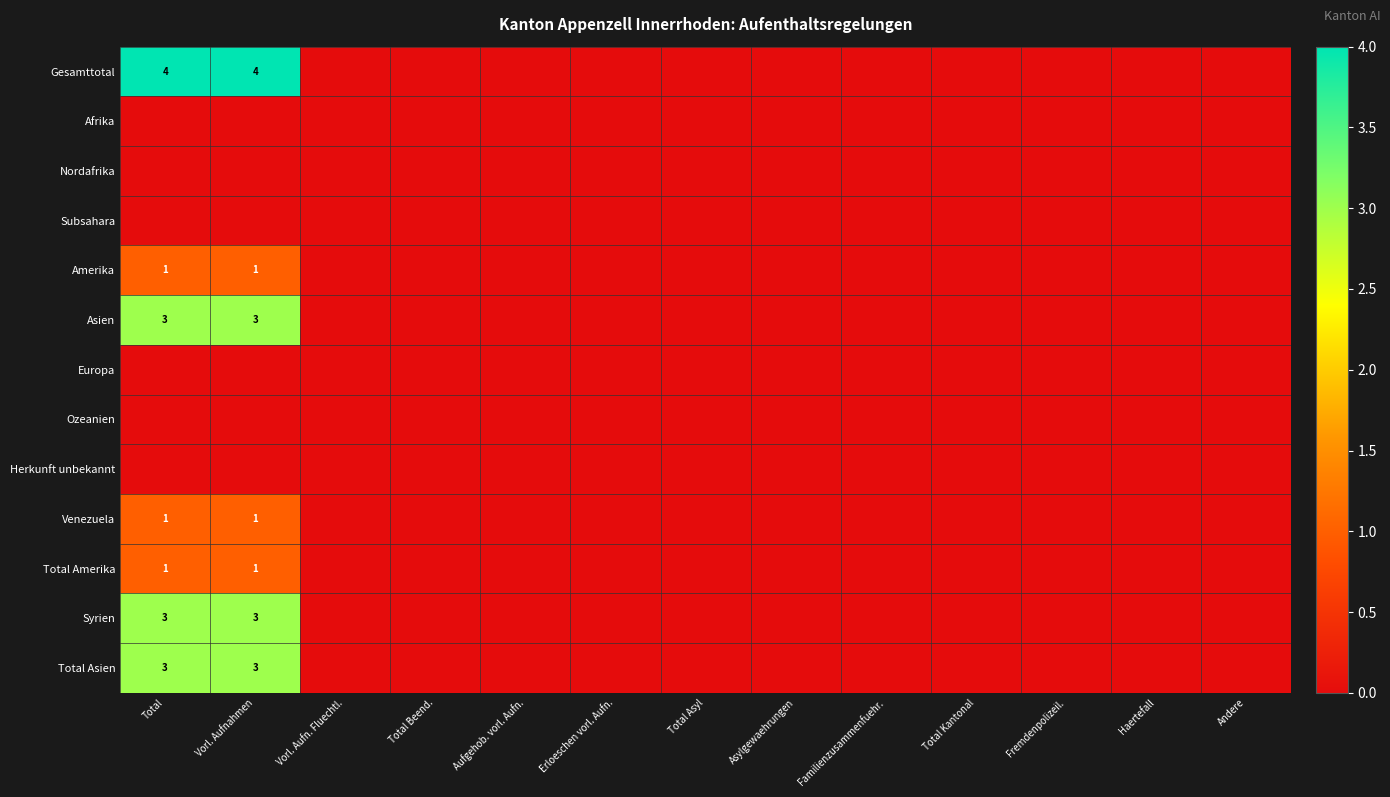

The value of Syrien at Vorl. Aufnahmen is 1. True or false?

False